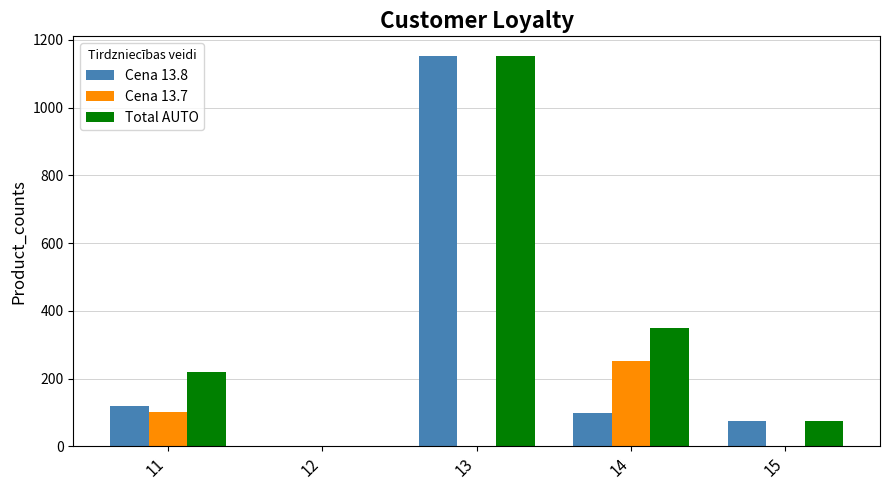

How many series are shown in this chart?

3